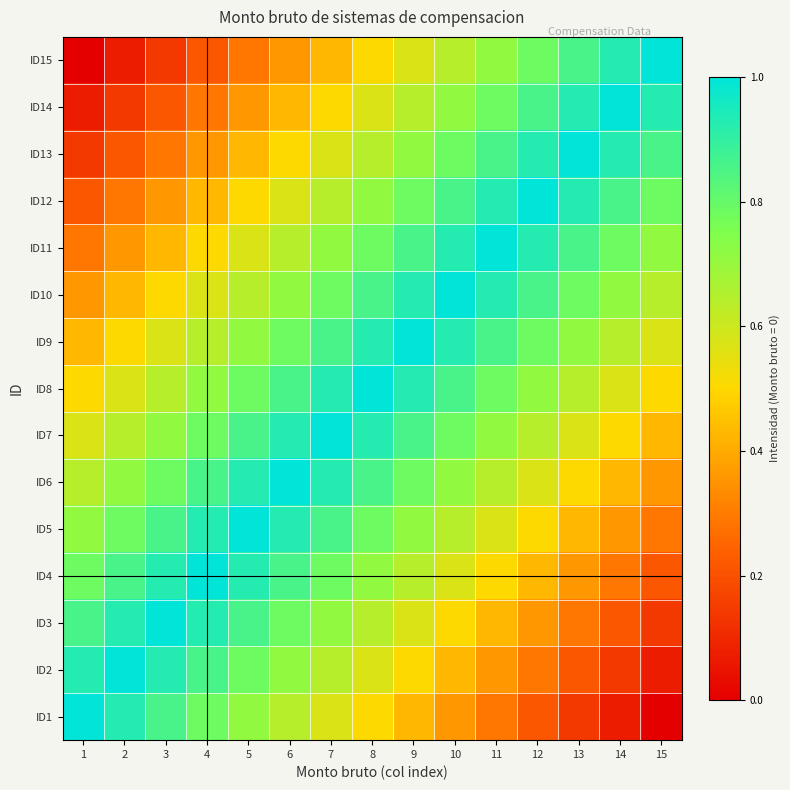

Reading right to left, list all the values displayed in this chart.

ID1: 15=0.0	14=0.1	13=0.1	12=0.2	11=0.3	10=0.4	9=0.4	8=0.5	7=0.6	6=0.6	5=0.7	4=0.8	3=0.9	2=0.9	1=1.0
ID2: 15=0.1	14=0.1	13=0.2	12=0.3	11=0.4	10=0.4	9=0.5	8=0.6	7=0.6	6=0.7	5=0.8	4=0.9	3=0.9	2=1.0	1=0.9
ID3: 15=0.1	14=0.2	13=0.3	12=0.4	11=0.4	10=0.5	9=0.6	8=0.6	7=0.7	6=0.8	5=0.9	4=0.9	3=1.0	2=0.9	1=0.9
ID4: 15=0.2	14=0.3	13=0.4	12=0.4	11=0.5	10=0.6	9=0.6	8=0.7	7=0.8	6=0.9	5=0.9	4=1.0	3=0.9	2=0.9	1=0.8
ID5: 15=0.3	14=0.4	13=0.4	12=0.5	11=0.6	10=0.6	9=0.7	8=0.8	7=0.9	6=0.9	5=1.0	4=0.9	3=0.9	2=0.8	1=0.7
ID6: 15=0.4	14=0.4	13=0.5	12=0.6	11=0.6	10=0.7	9=0.8	8=0.9	7=0.9	6=1.0	5=0.9	4=0.9	3=0.8	2=0.7	1=0.6
ID7: 15=0.4	14=0.5	13=0.6	12=0.6	11=0.7	10=0.8	9=0.9	8=0.9	7=1.0	6=0.9	5=0.9	4=0.8	3=0.7	2=0.6	1=0.6
ID8: 15=0.5	14=0.6	13=0.6	12=0.7	11=0.8	10=0.9	9=0.9	8=1.0	7=0.9	6=0.9	5=0.8	4=0.7	3=0.6	2=0.6	1=0.5
ID9: 15=0.6	14=0.6	13=0.7	12=0.8	11=0.9	10=0.9	9=1.0	8=0.9	7=0.9	6=0.8	5=0.7	4=0.6	3=0.6	2=0.5	1=0.4
ID10: 15=0.6	14=0.7	13=0.8	12=0.9	11=0.9	10=1.0	9=0.9	8=0.9	7=0.8	6=0.7	5=0.6	4=0.6	3=0.5	2=0.4	1=0.4
ID11: 15=0.7	14=0.8	13=0.9	12=0.9	11=1.0	10=0.9	9=0.9	8=0.8	7=0.7	6=0.6	5=0.6	4=0.5	3=0.4	2=0.4	1=0.3
ID12: 15=0.8	14=0.9	13=0.9	12=1.0	11=0.9	10=0.9	9=0.8	8=0.7	7=0.6	6=0.6	5=0.5	4=0.4	3=0.4	2=0.3	1=0.2
ID13: 15=0.9	14=0.9	13=1.0	12=0.9	11=0.9	10=0.8	9=0.7	8=0.6	7=0.6	6=0.5	5=0.4	4=0.4	3=0.3	2=0.2	1=0.1
ID14: 15=0.9	14=1.0	13=0.9	12=0.9	11=0.8	10=0.7	9=0.6	8=0.6	7=0.5	6=0.4	5=0.4	4=0.3	3=0.2	2=0.1	1=0.1
ID15: 15=1.0	14=0.9	13=0.9	12=0.8	11=0.7	10=0.6	9=0.6	8=0.5	7=0.4	6=0.4	5=0.3	4=0.2	3=0.1	2=0.1	1=0.0